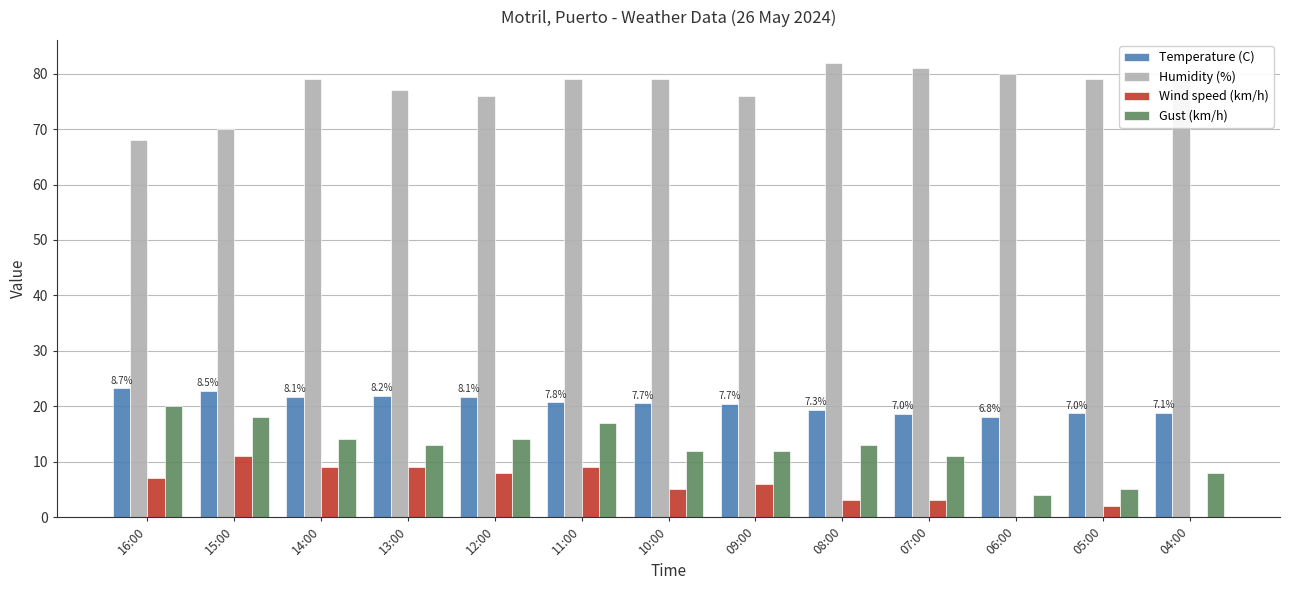

True or false: Gust (km/h) has a value of 13.0 at 08:00.

True